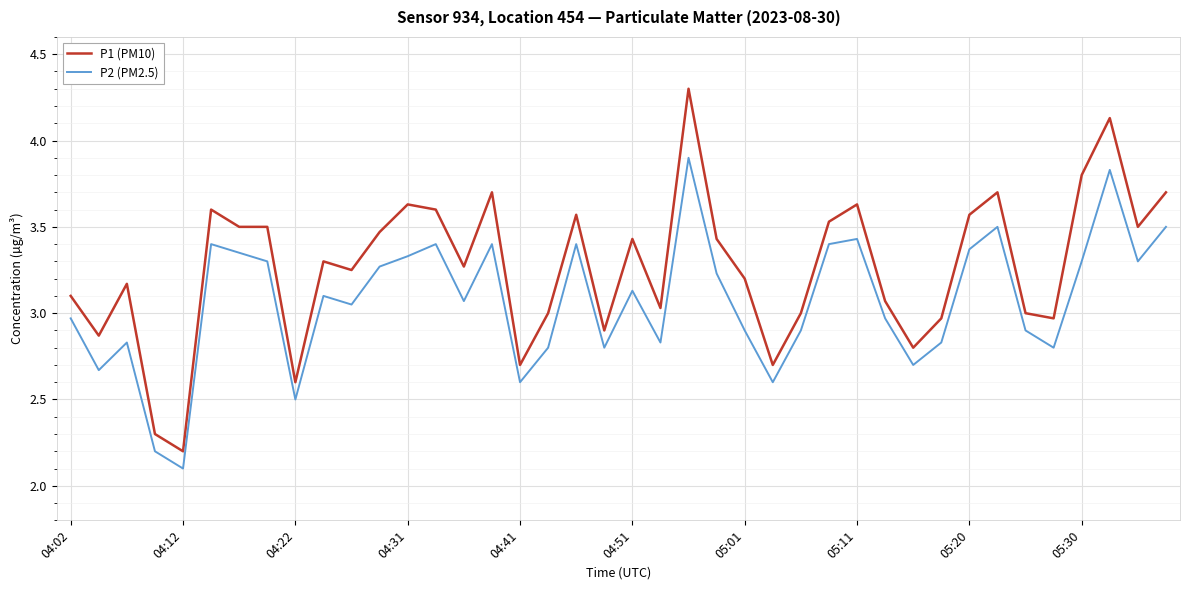

True or false: P1 (PM10) and P2 (PM2.5) intersect in this chart.

False